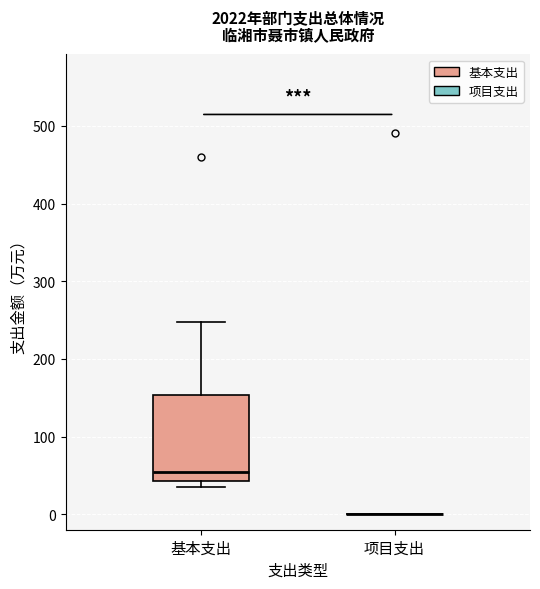

Reading left to right, read every box against the y-axis: the position of its median line, the range the box covers, and the ends of its whiskers. The values are not printed on the chart, so give them approximately, as read against the axis.

基本支出: median 50, box 40 to 150, whiskers 30 to 250
项目支出: box collapsed to a line at 0, whiskers 0 to 0